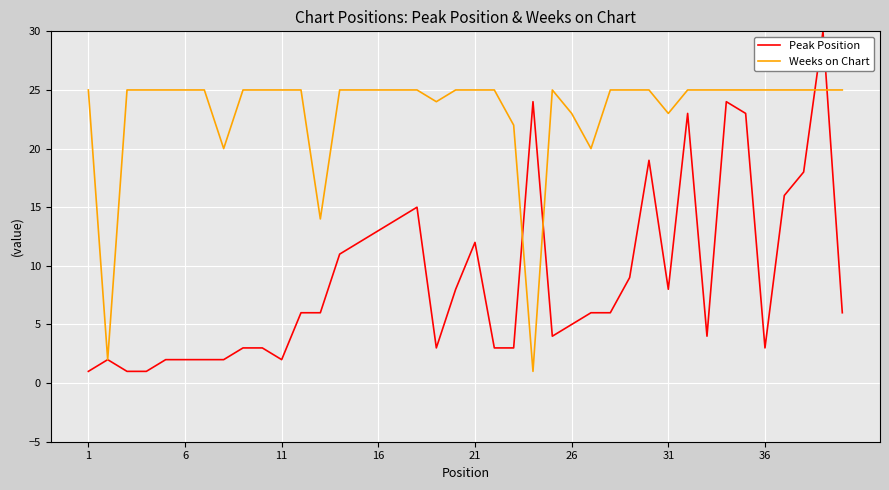

List the series in order of their overall mean, highest first.

Weeks on Chart, Peak Position